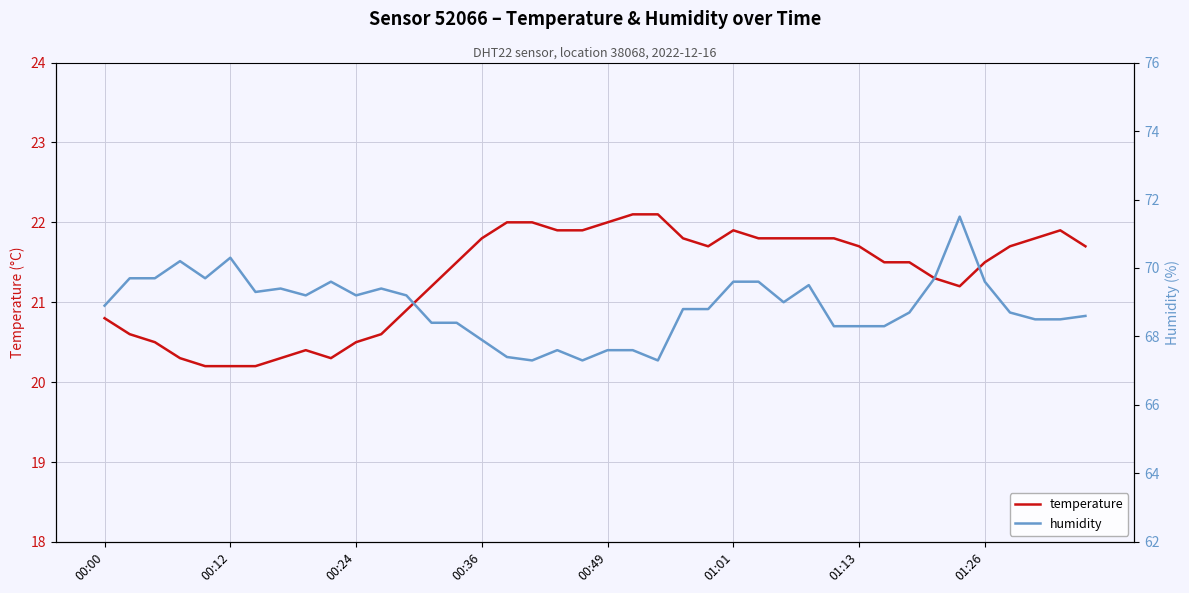

Between 33 and 18, which is larger?

18